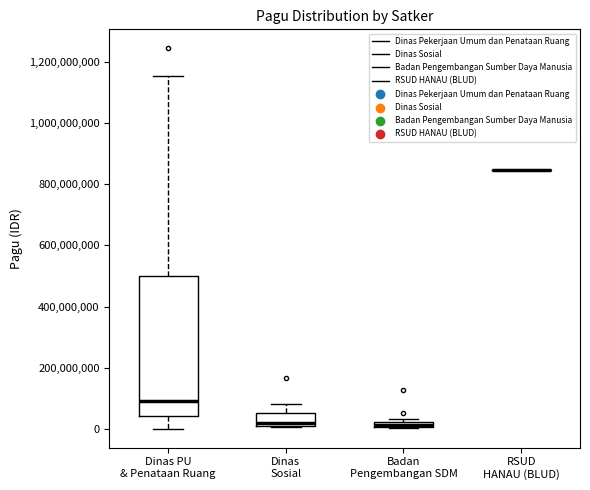

Comparing the boxes themselves (not the whiskers), which one is the tallest?

Dinas PU & Penataan Ruang